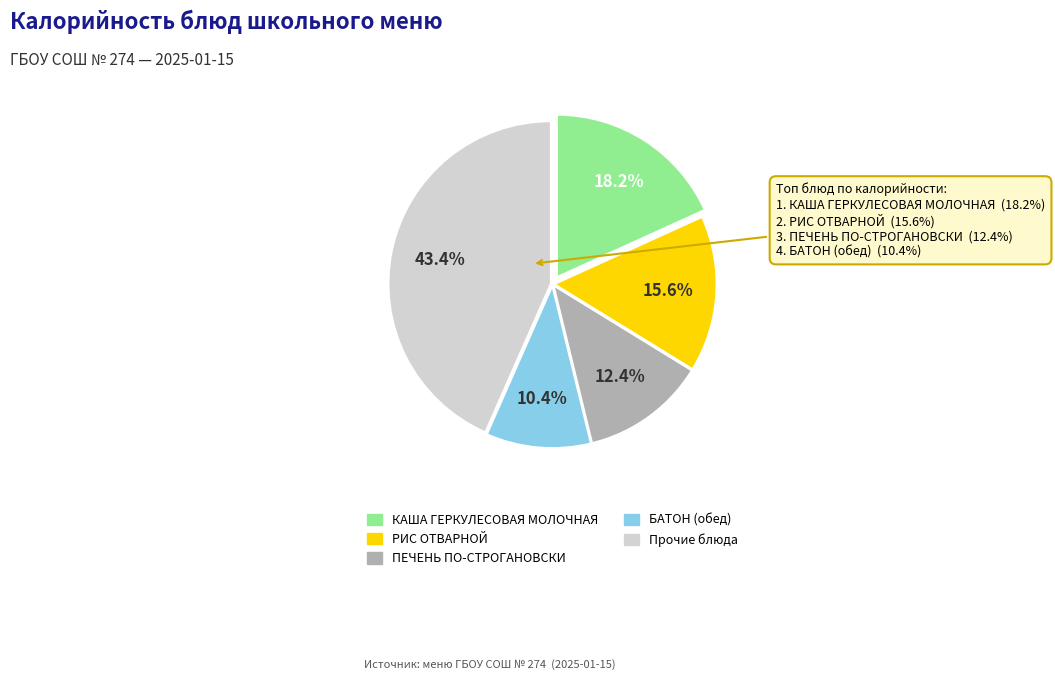

Is there any slice that represents more than half of the pie?

No